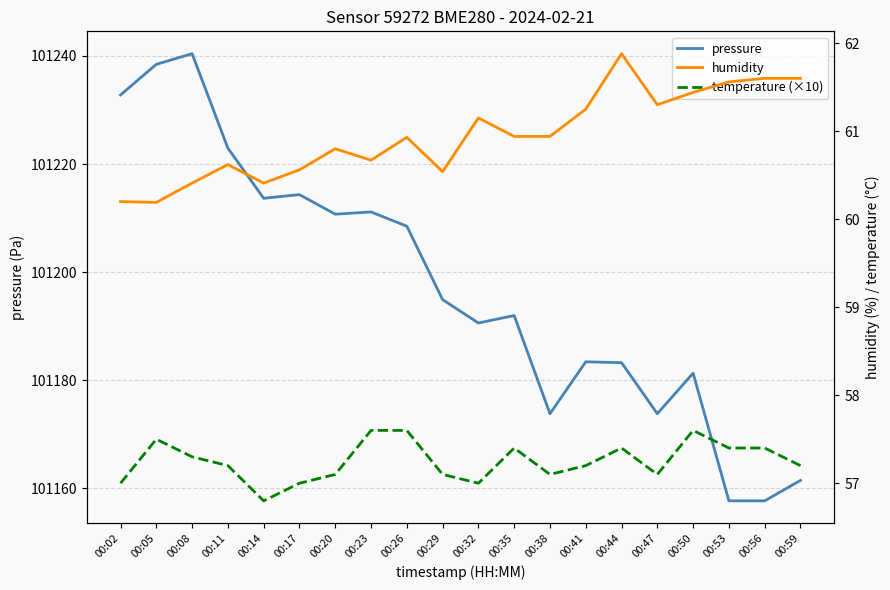

At which category does the chart reach its minimum across all series?

00:14